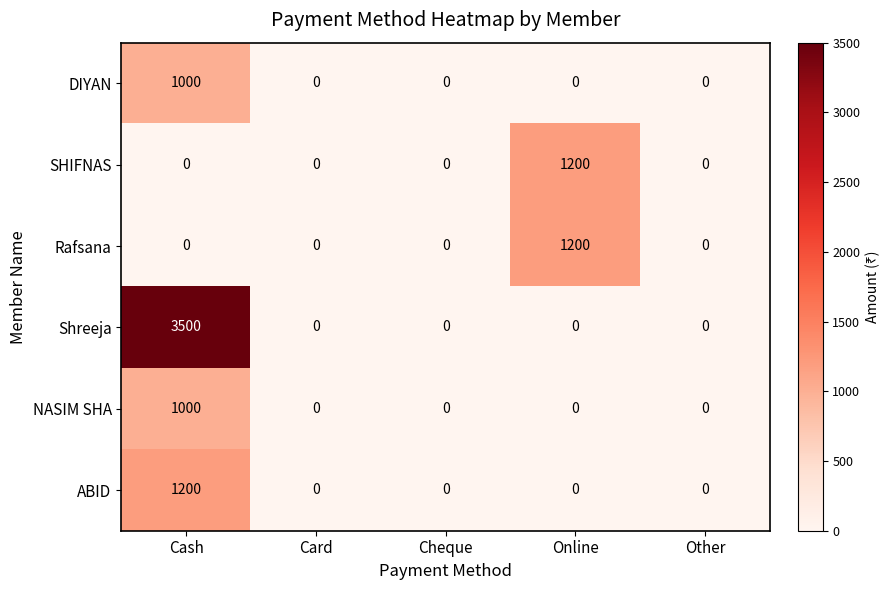

Reading left to right, transcribe all the data shown in this chart.

DIYAN: Cash=1000	Card=0	Cheque=0	Online=0	Other=0
SHIFNAS: Cash=0	Card=0	Cheque=0	Online=1200	Other=0
Rafsana: Cash=0	Card=0	Cheque=0	Online=1200	Other=0
Shreeja: Cash=3500	Card=0	Cheque=0	Online=0	Other=0
NASIM SHA: Cash=1000	Card=0	Cheque=0	Online=0	Other=0
ABID: Cash=1200	Card=0	Cheque=0	Online=0	Other=0